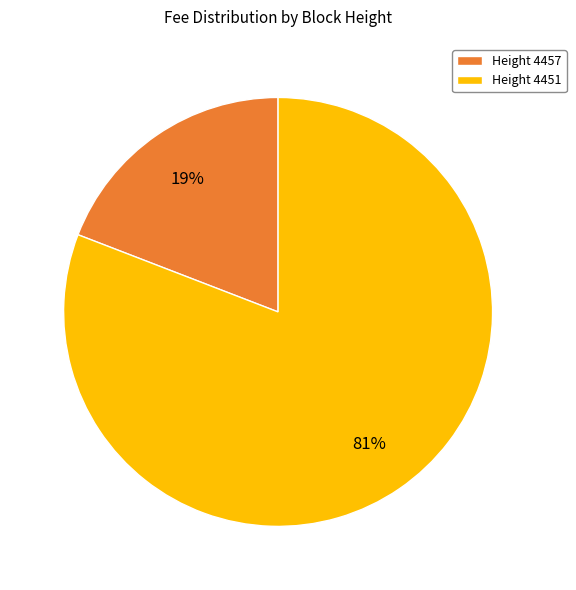

Which has a higher value, Height 4457 or Height 4451?

Height 4451